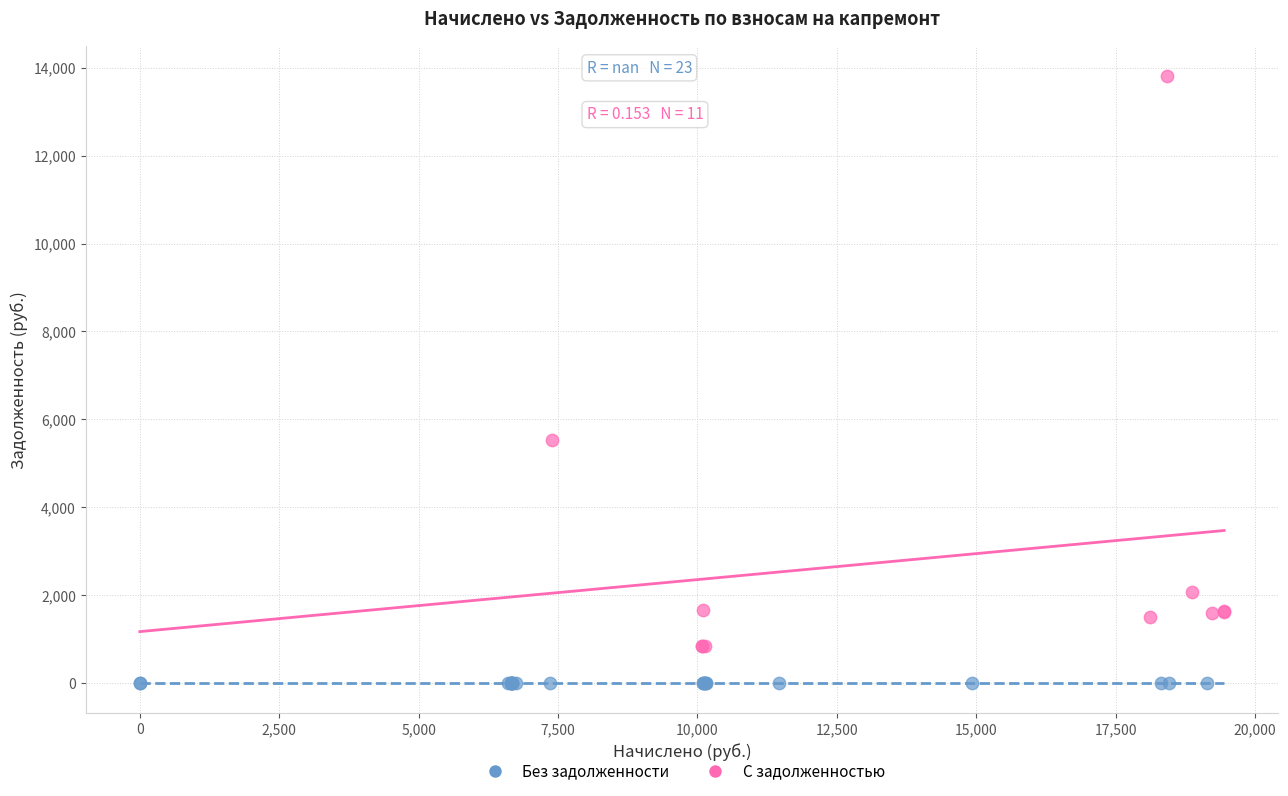

Which series reaches the maximum Y coordinate?

С задолженностью